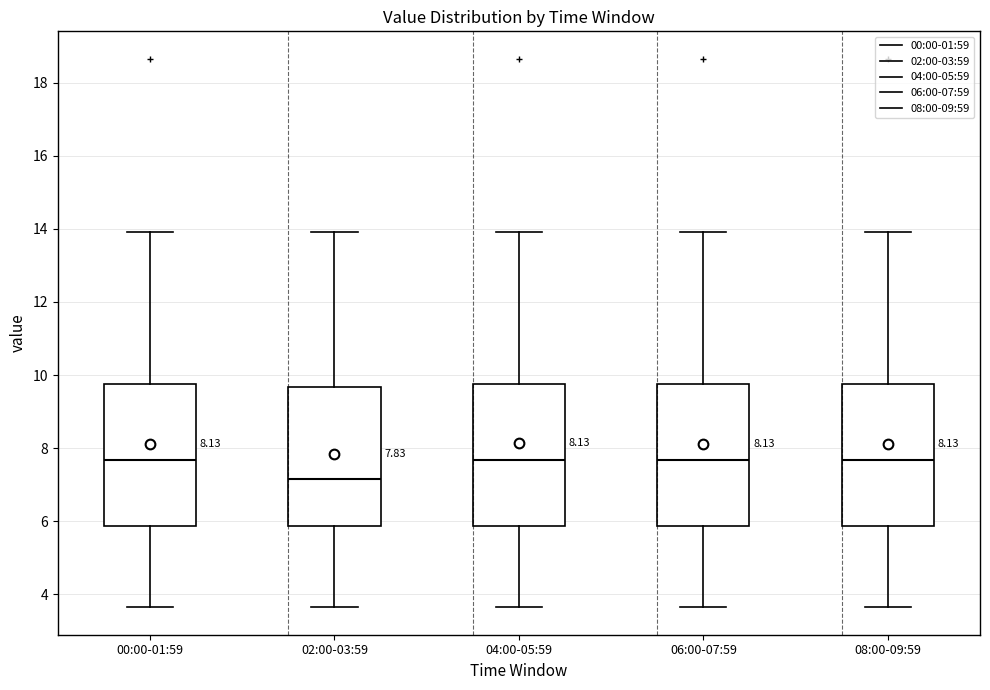

Which box has the lowest median line?

02:00-03:59